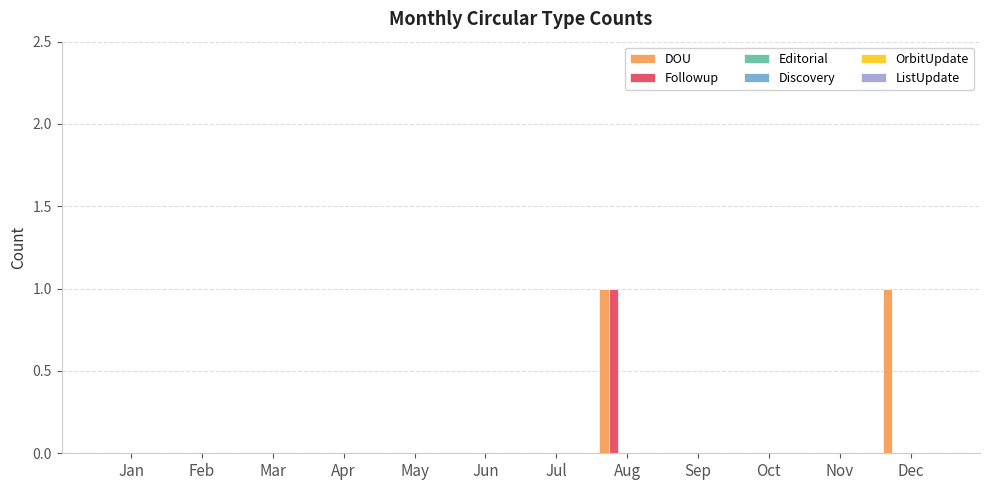

How many groups of bars are there?

12